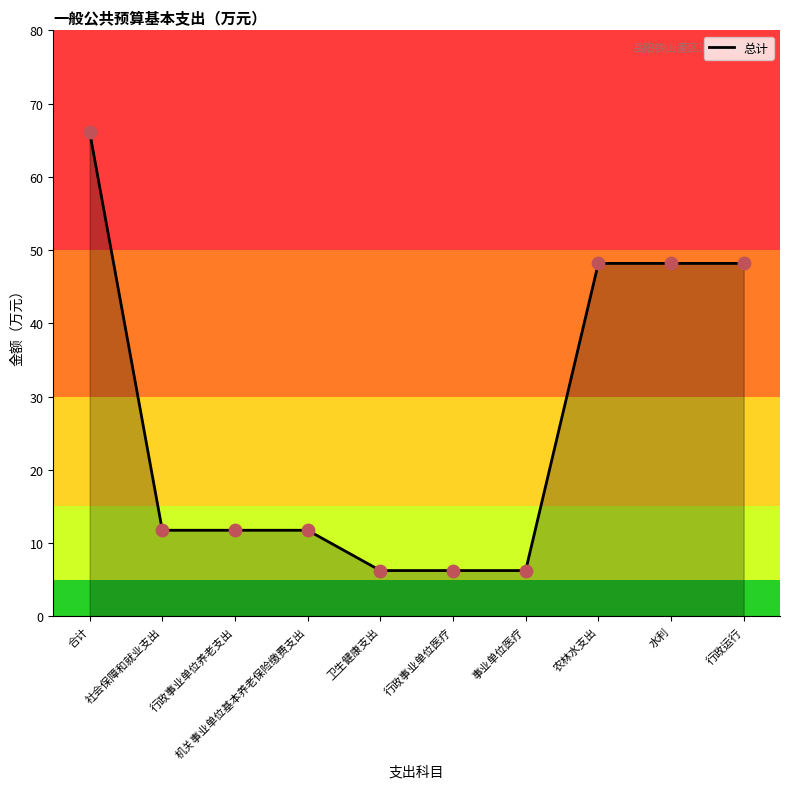

Between 水利 and 社会保障和就业支出, which is larger?

水利